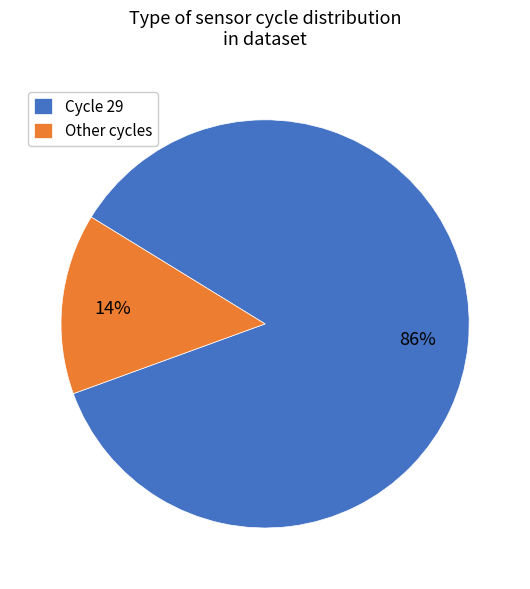

Between Cycle 29 and Other cycles, which is larger?

Cycle 29